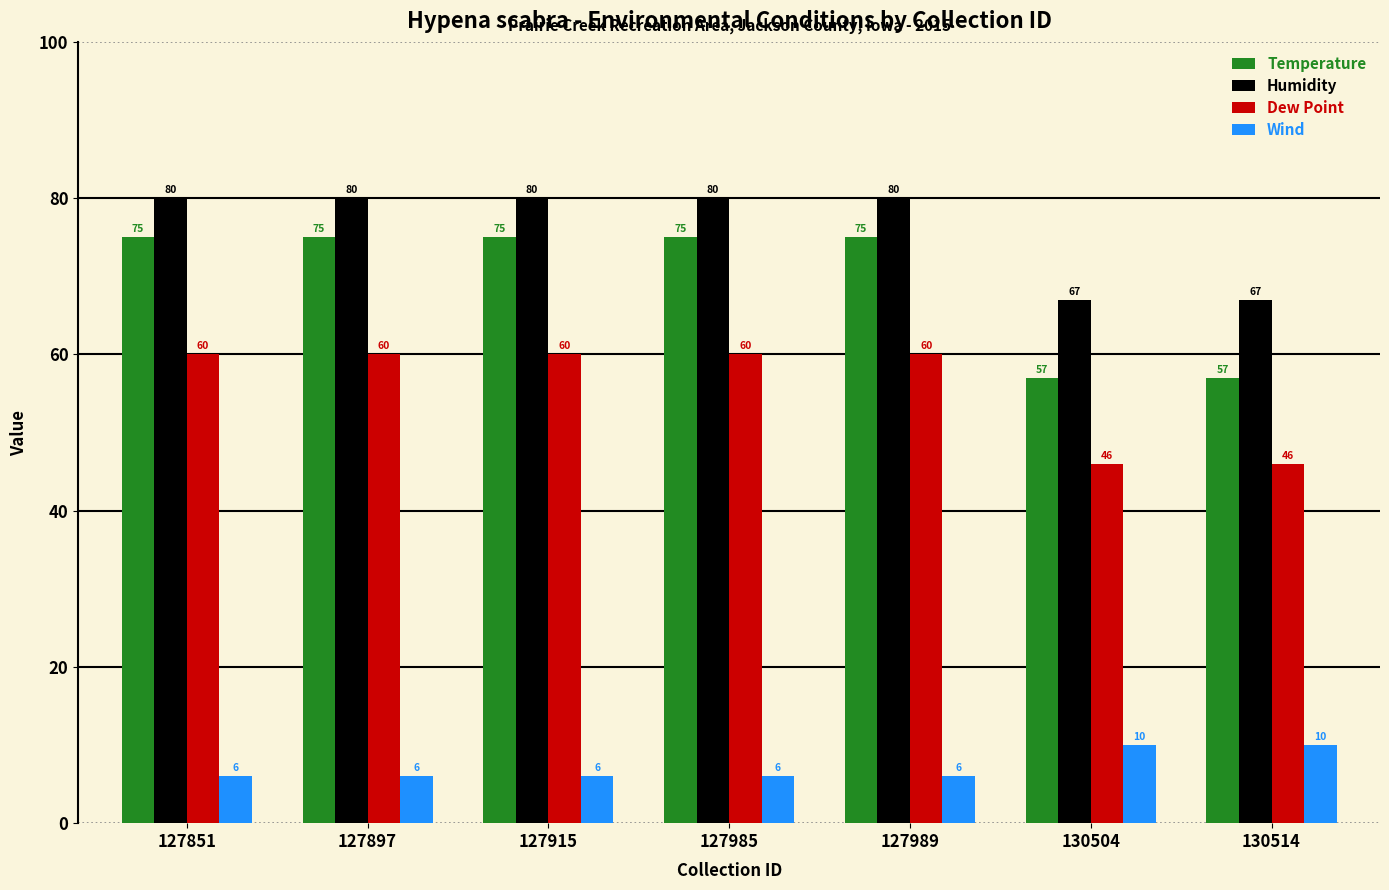

What is the approximate value of Wind at 127915?

6